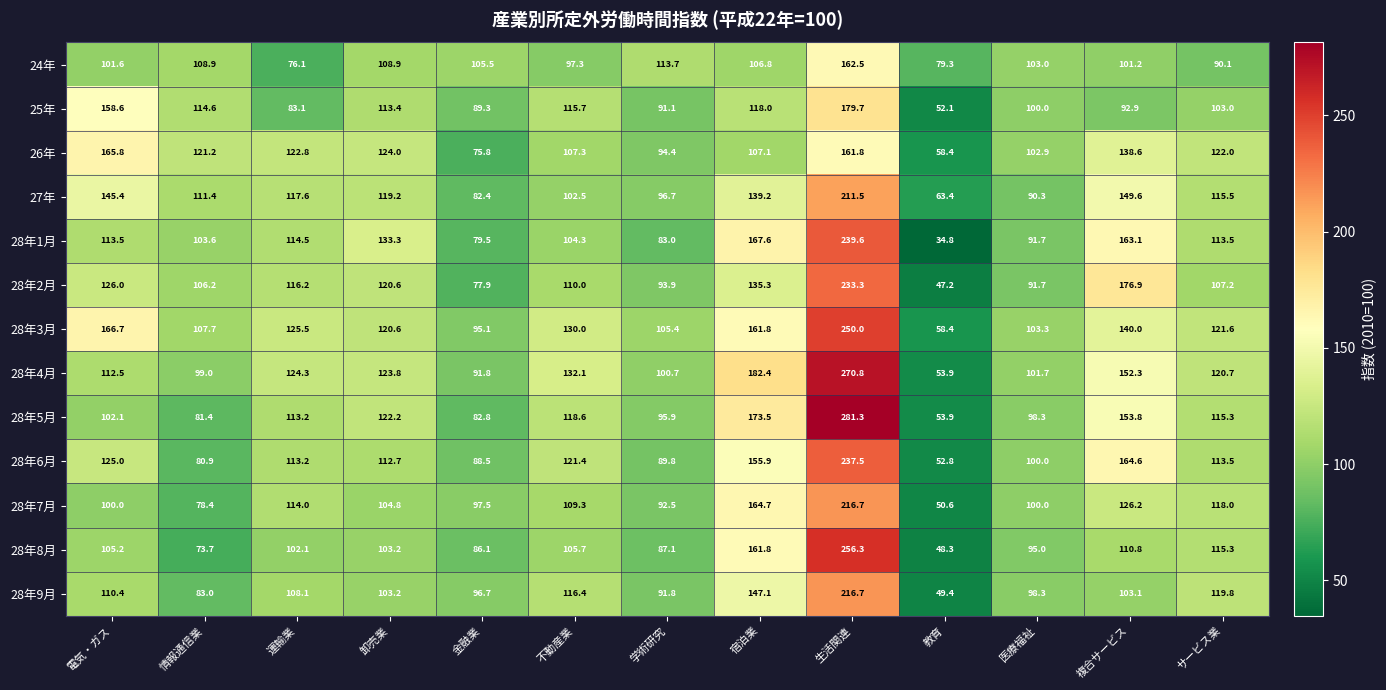

Count the number of data series in this chart.

13